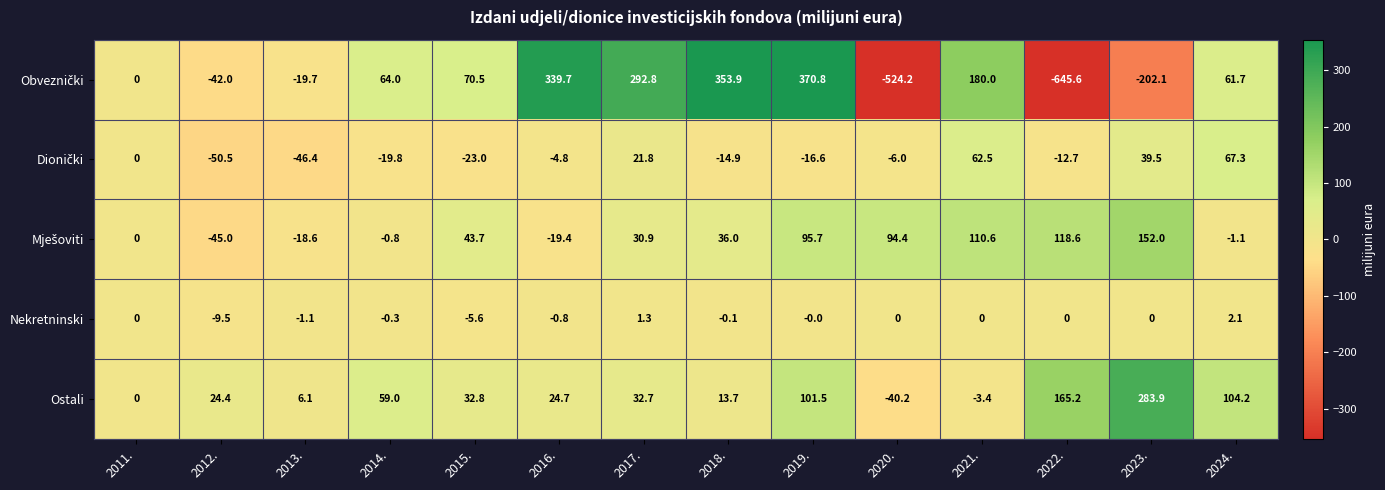

What is the difference between the highest and lowest values at 2015.?

93.5